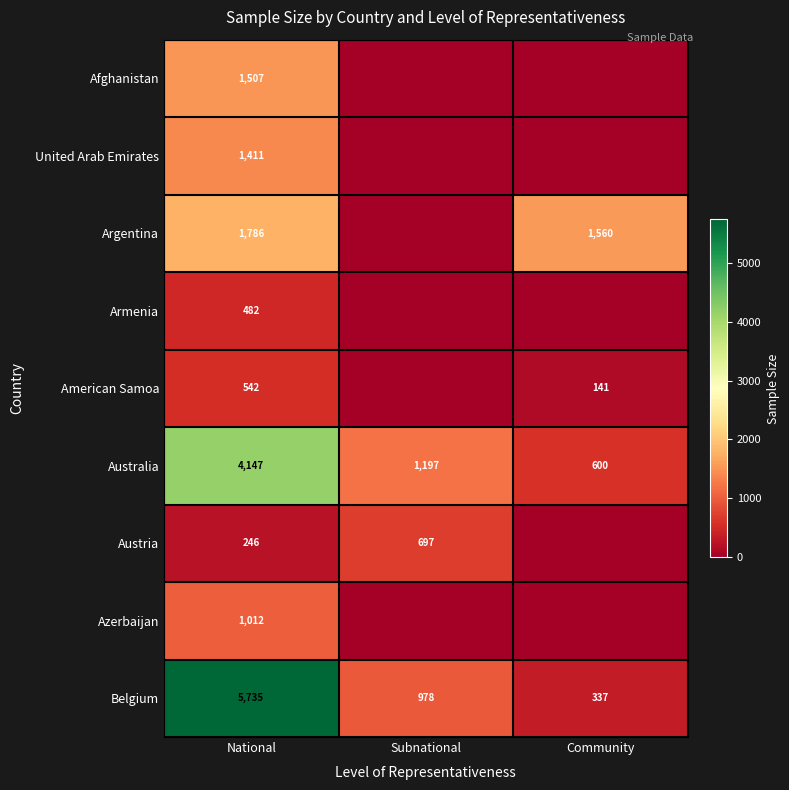

Rank the categories by Australia value from highest to lowest.

National, Subnational, Community